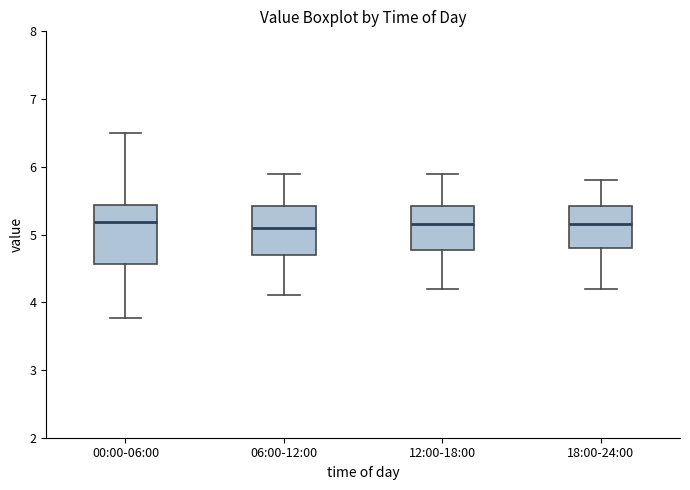

Which box is the tallest, from its lower edge to its upper edge?

00:00-06:00